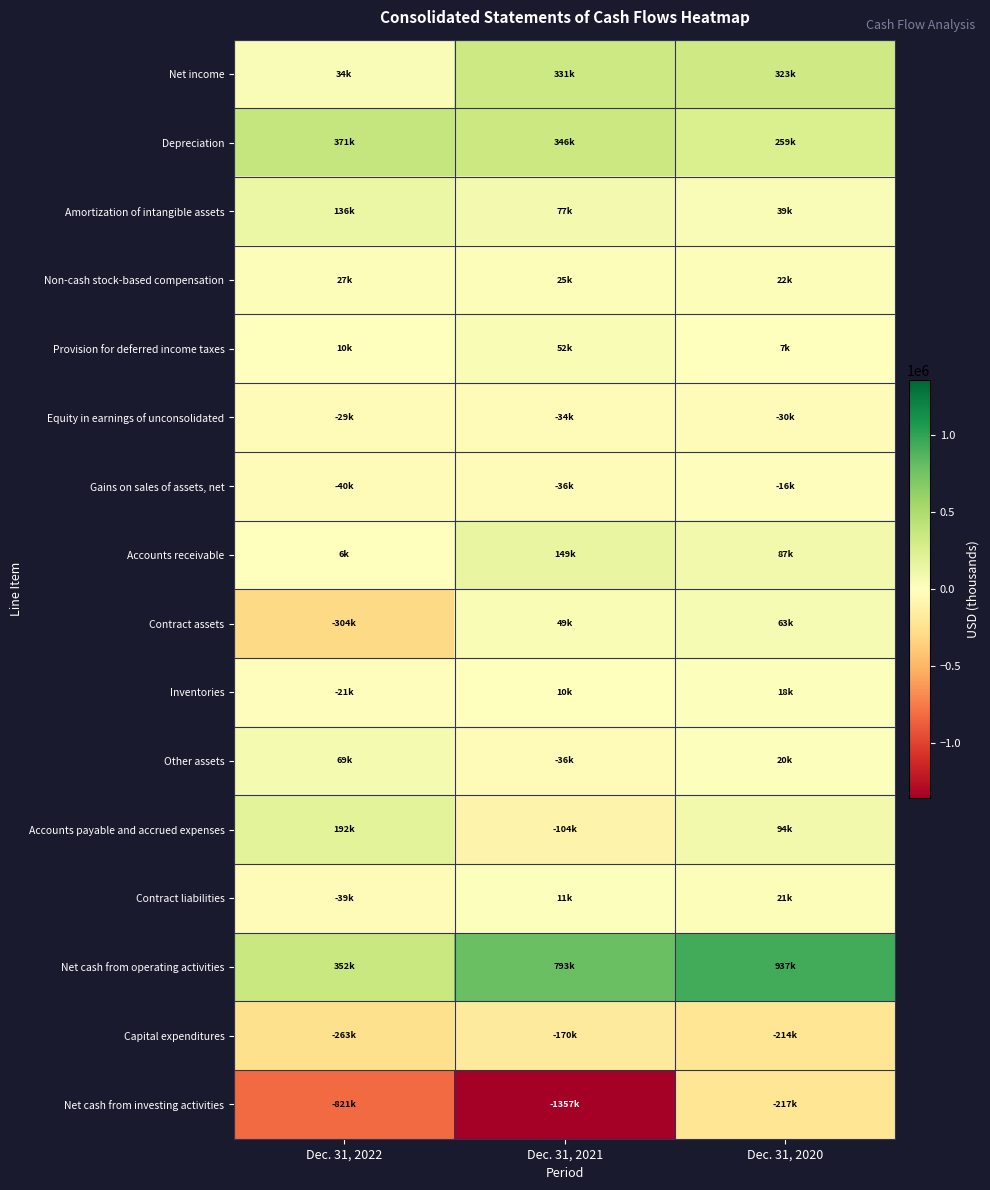

What is the spread (max minus min) of values at Dec. 31, 2020?

1153859